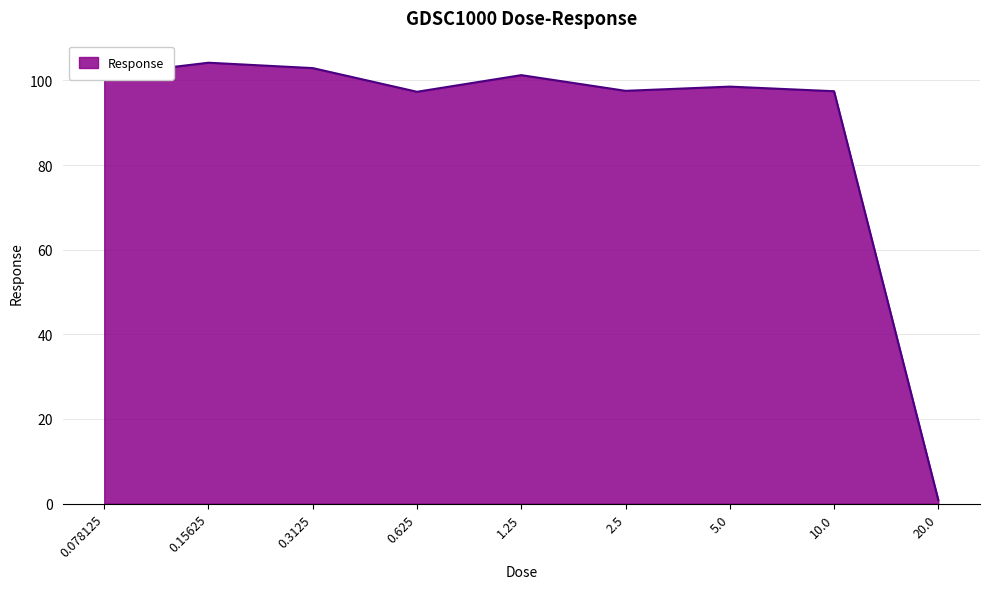

Which category has the highest value across all series?

0.15625